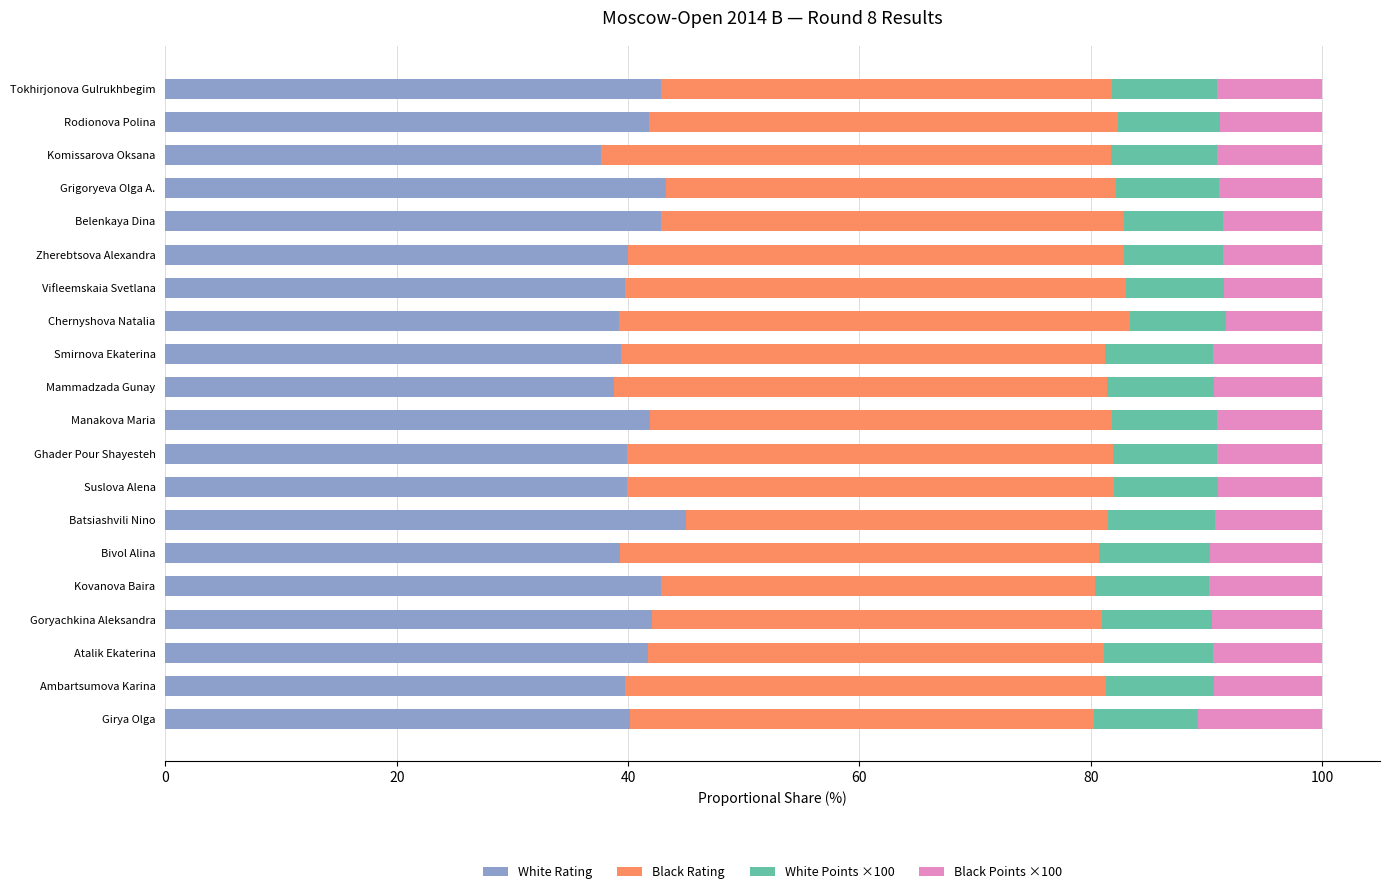

What is the total value across all series at Komissarova Oksana?

100.0